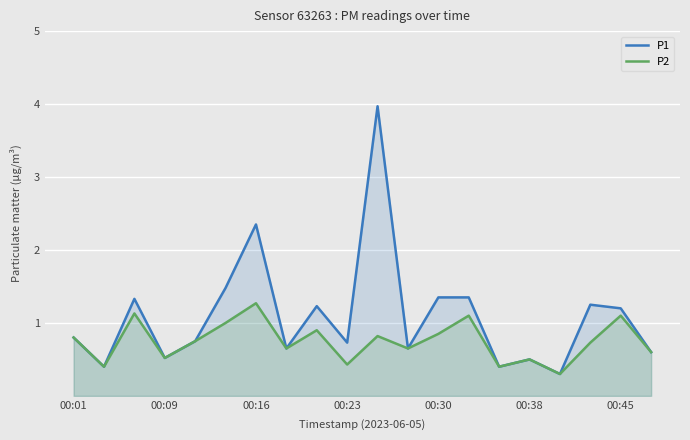

How many data points does each series have?

20